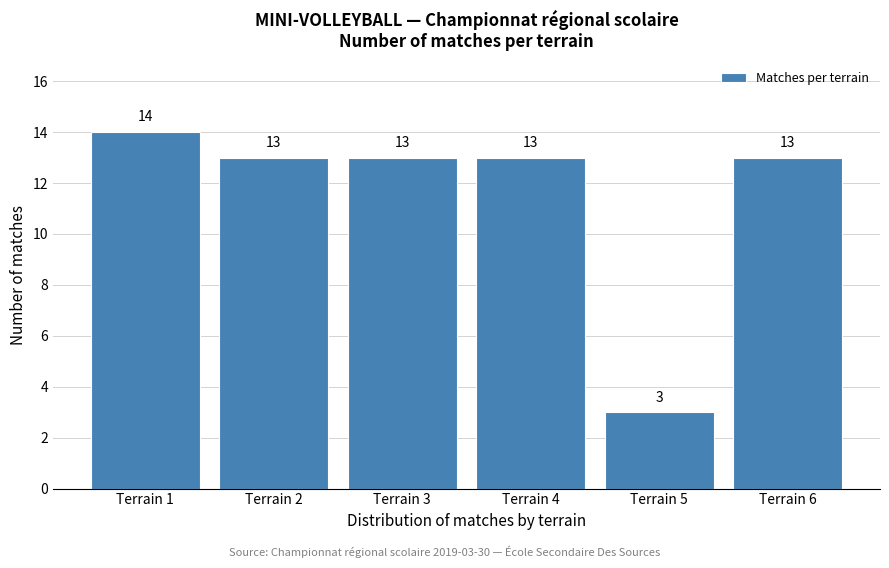

Over which range of the x-axis is the bar tallest?

0.5 to 1.5